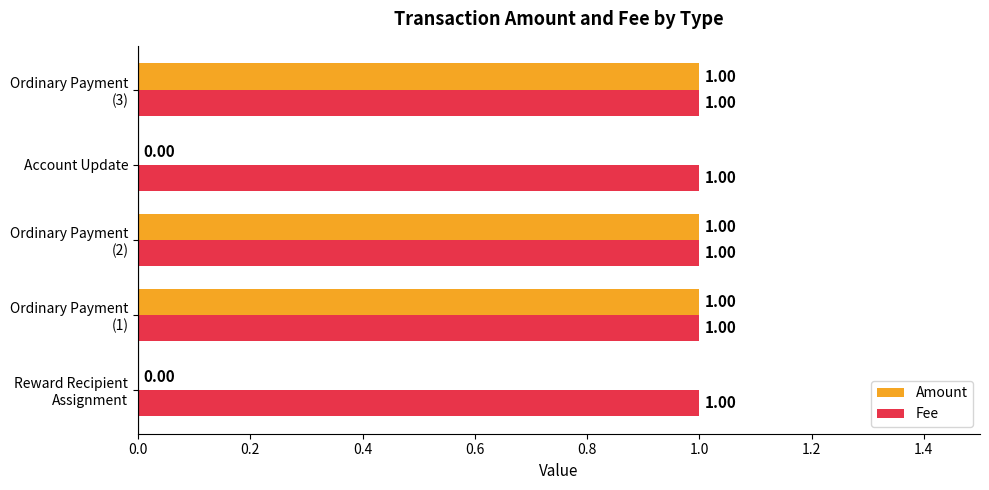

Which series has the largest total across all categories?

Fee